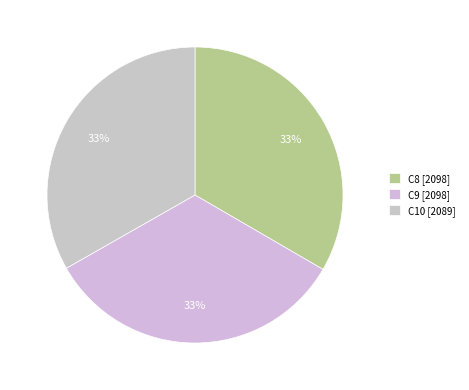

True or false: C8 accounts for 39% of the total.

False